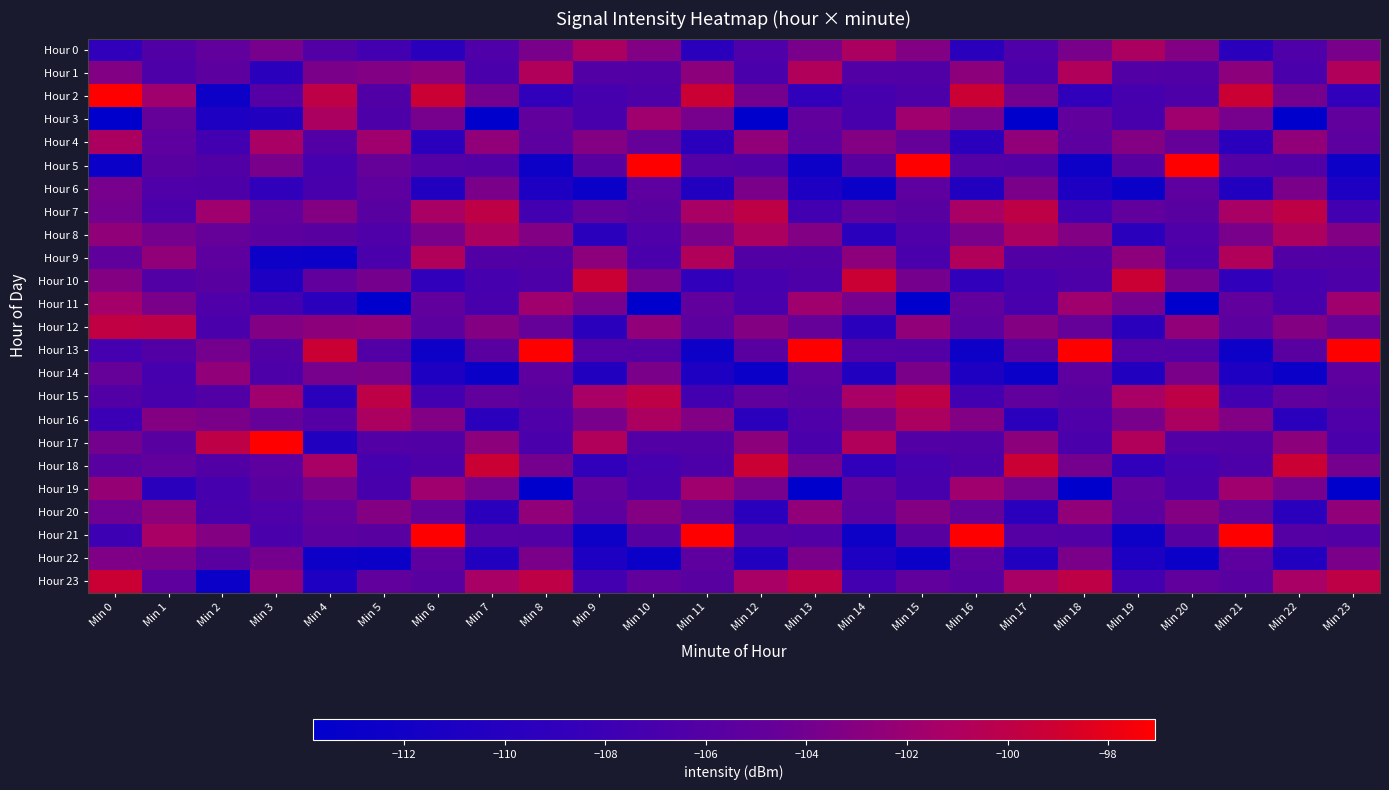

Count the number of data series in this chart.

24